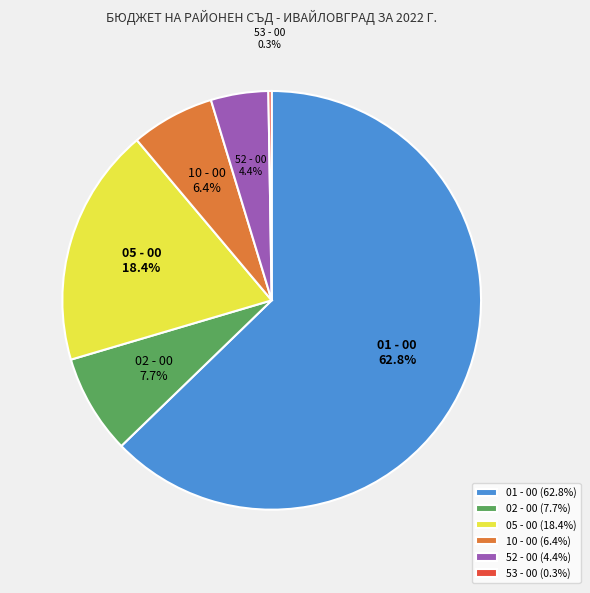

Which has a higher value, 52 - 00 or 05 - 00?

05 - 00